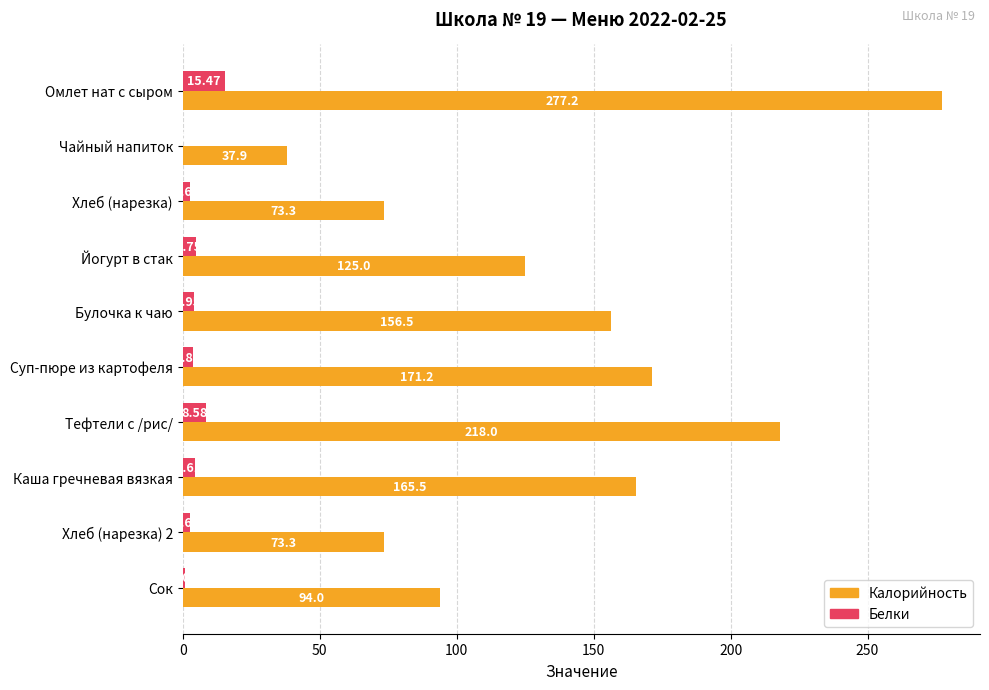

What is the sum of the Калорийность values at Сок and Каша гречневая вязкая?

259.5